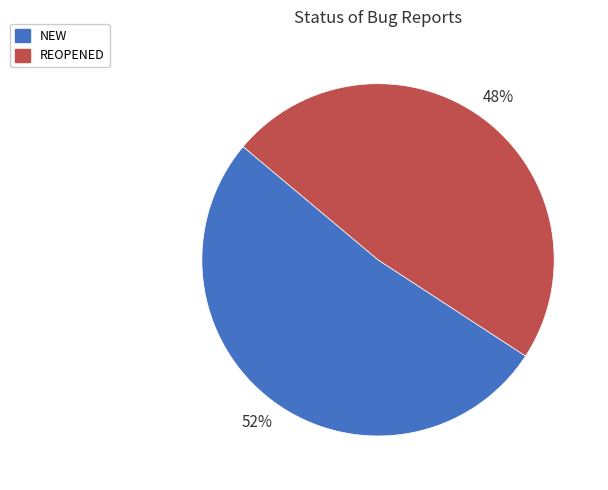

Do NEW and REOPENED together represent more than half of the pie?

Yes